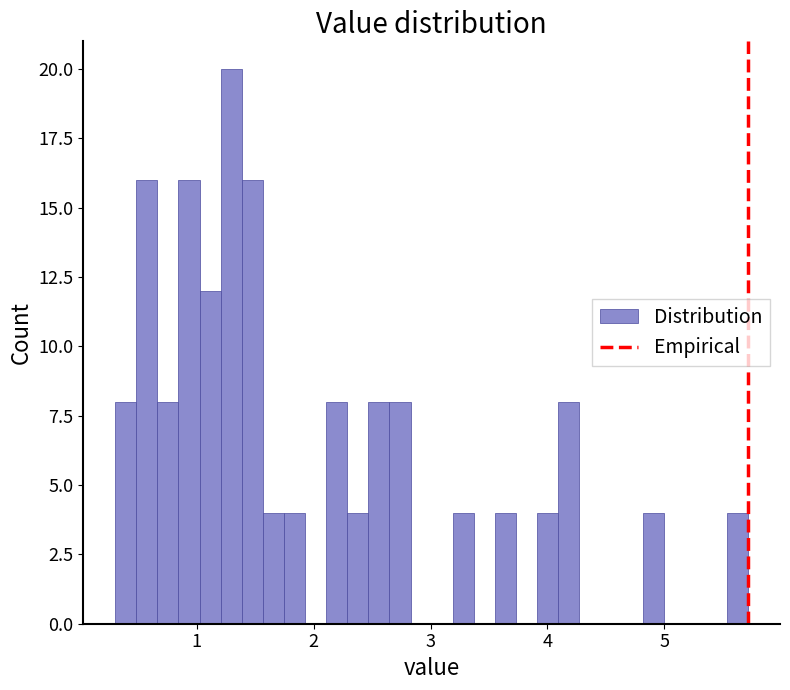

Around what value on the x-axis is the tallest bar? Give the approximate position of its centre, as read against the axis.

1.3